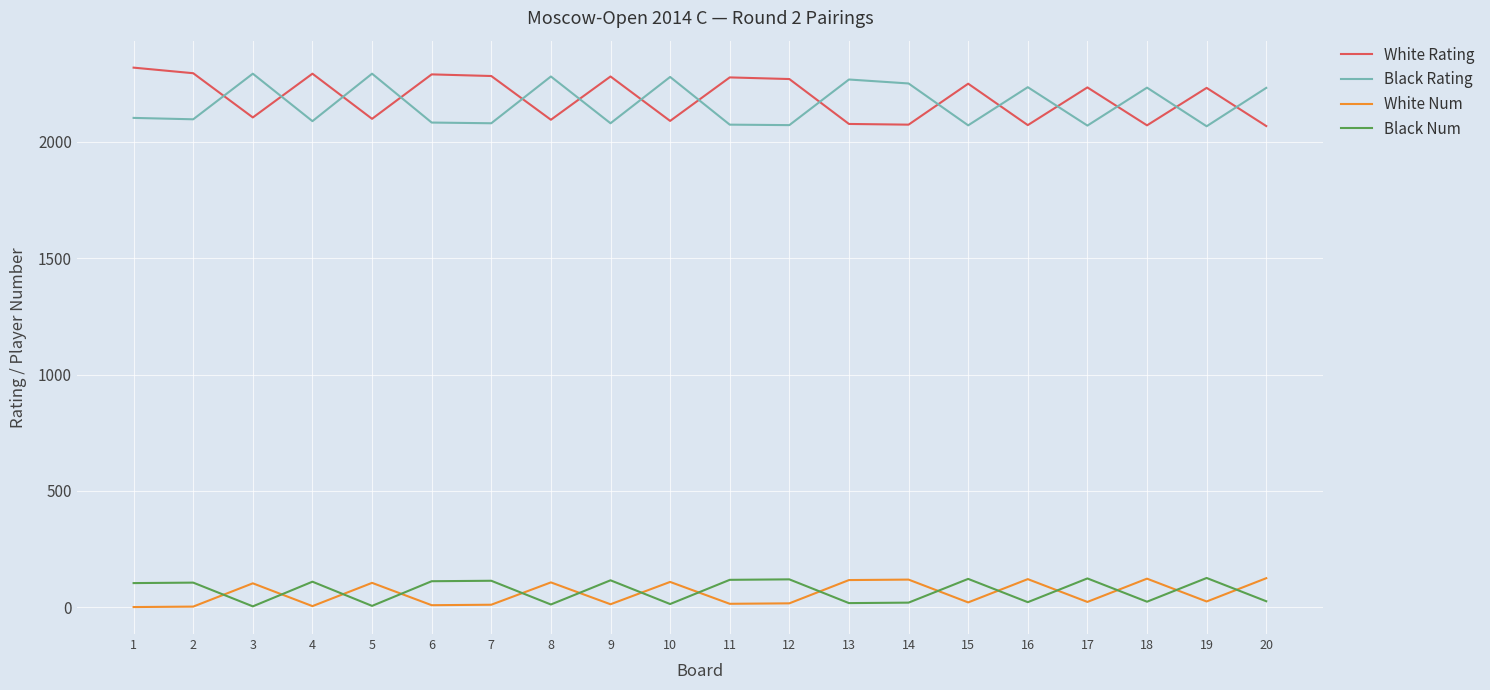

What is the highest value of the Black Rating series?

2293